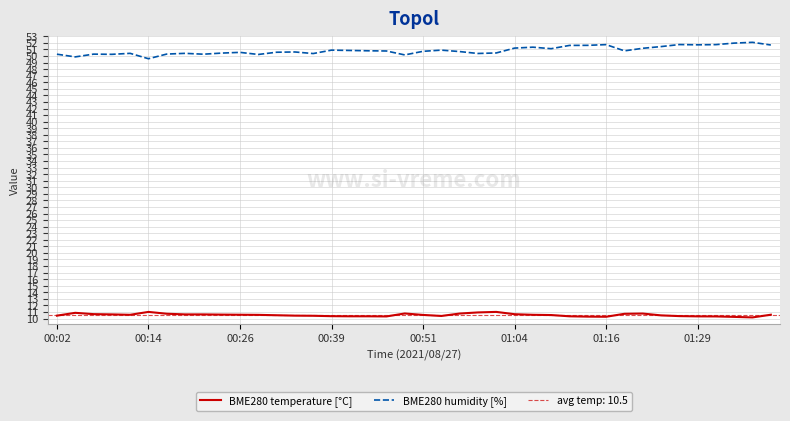

True or false: BME280 humidity [%] has a value of 50.6 at 00:26.

True